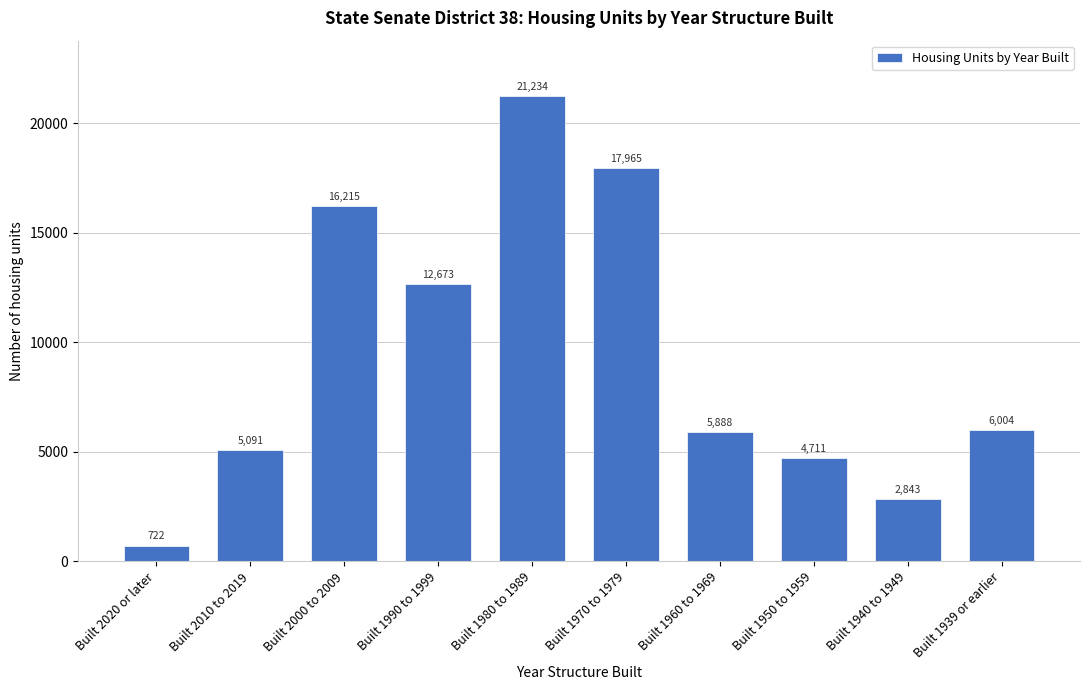

Reading left to right, list all the values displayed in this chart.

722	5091	16215	12673	21234	17965	5888	4711	2843	6004